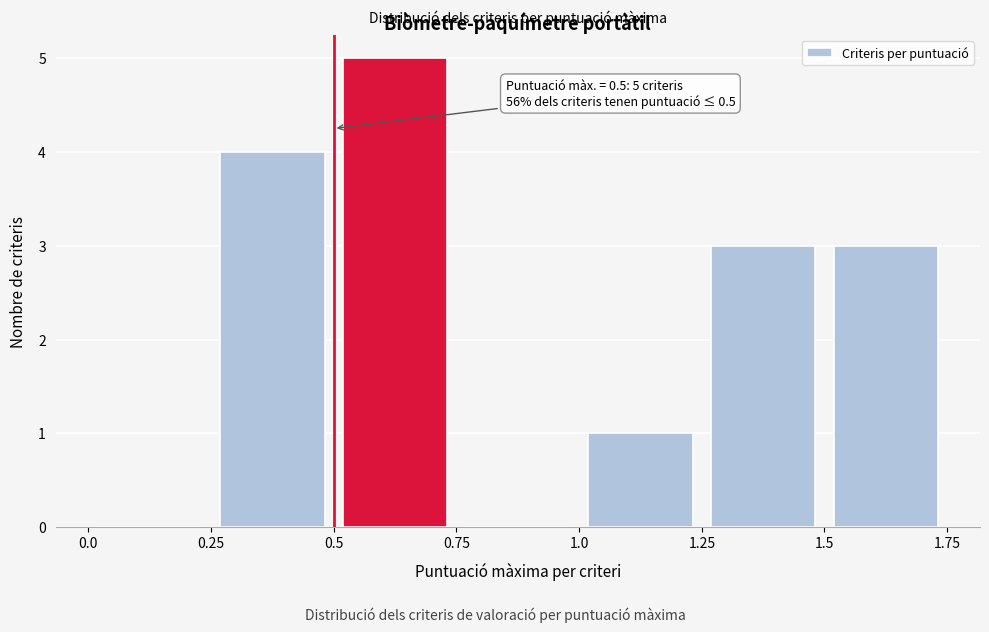

Over which range of the x-axis is the bar tallest?

0.5 to 0.75